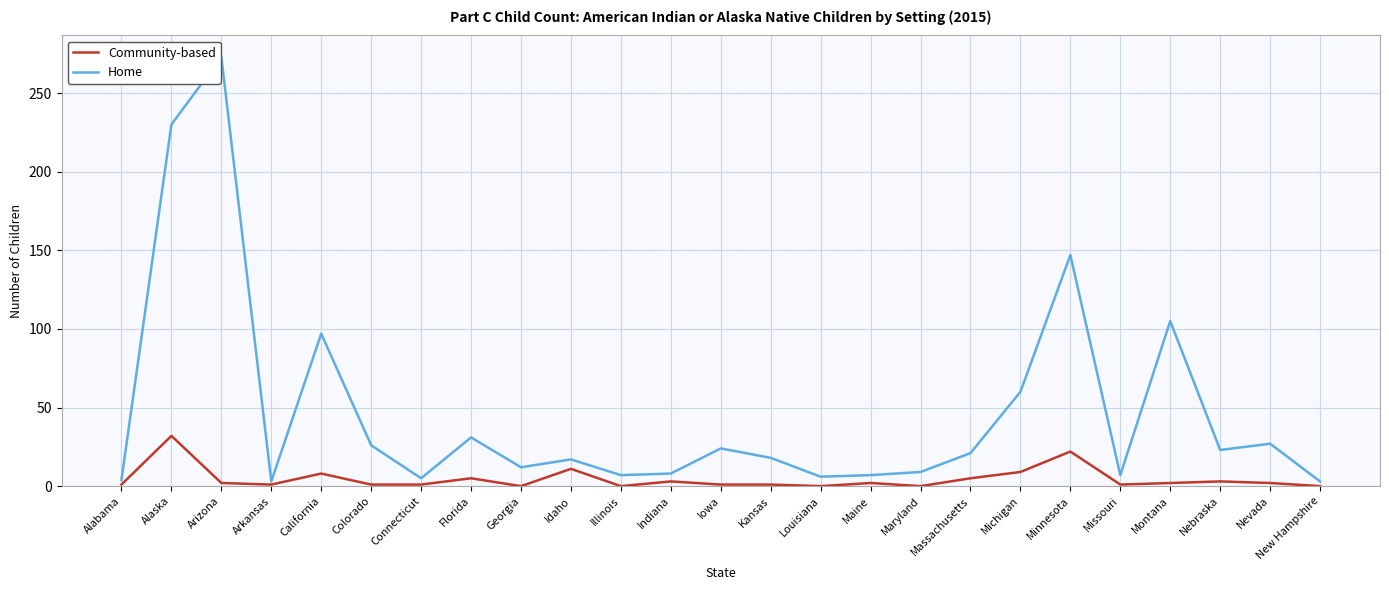

At which category is the sum across all series the highest?

Arizona